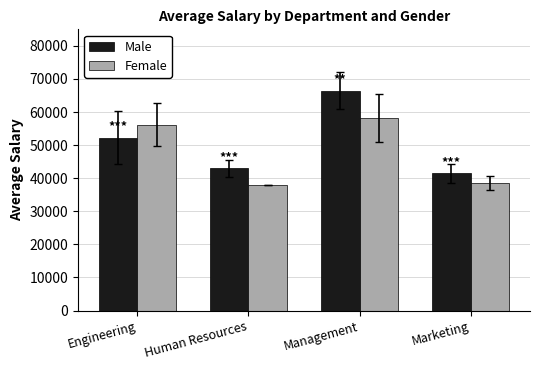

What are all the series names shown in the legend?

Male, Female